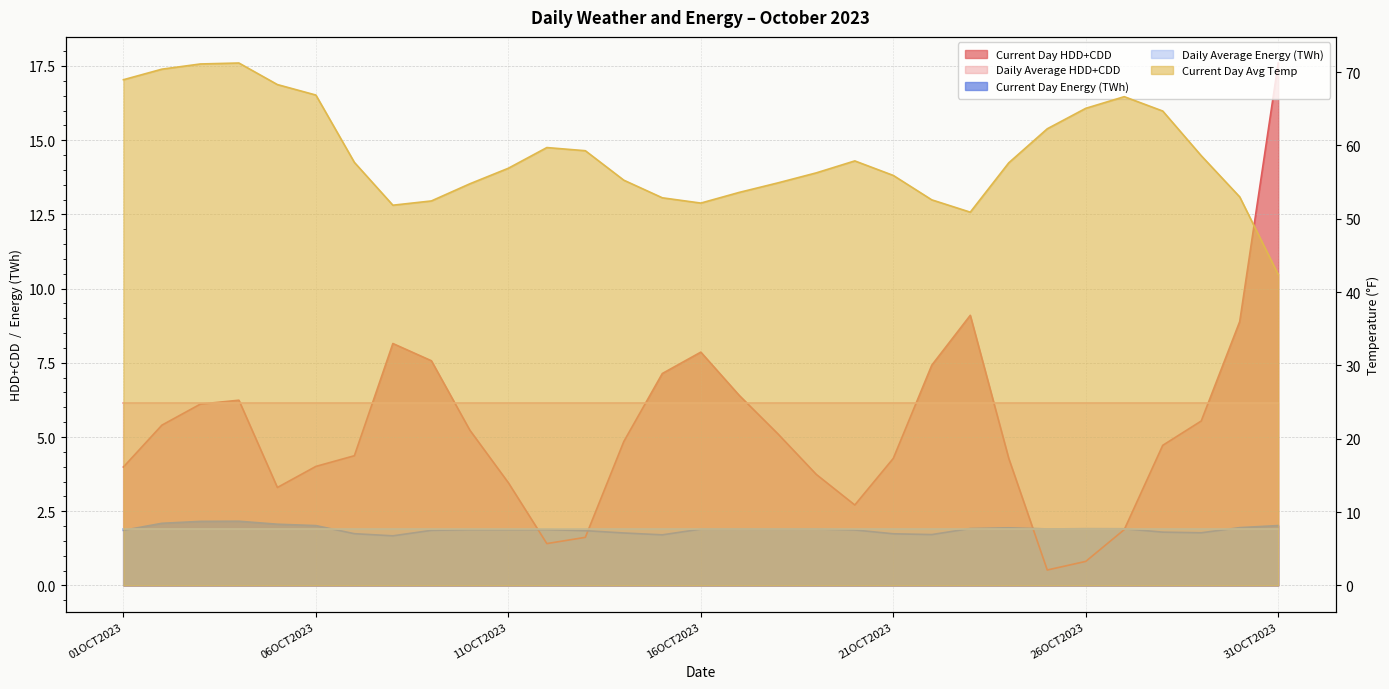

What is the spread (max minus min) of values at 02OCT2023?

68.3